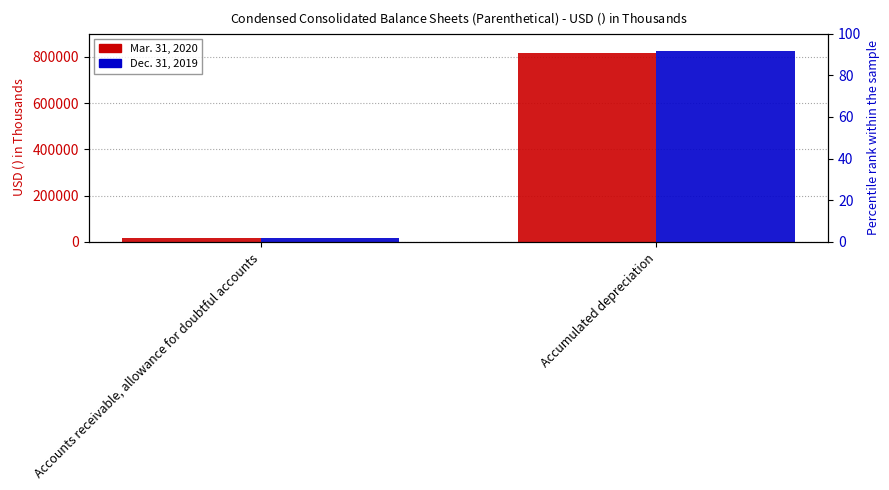

What is the label of the 2nd bar from the left?

Accumulated depreciation